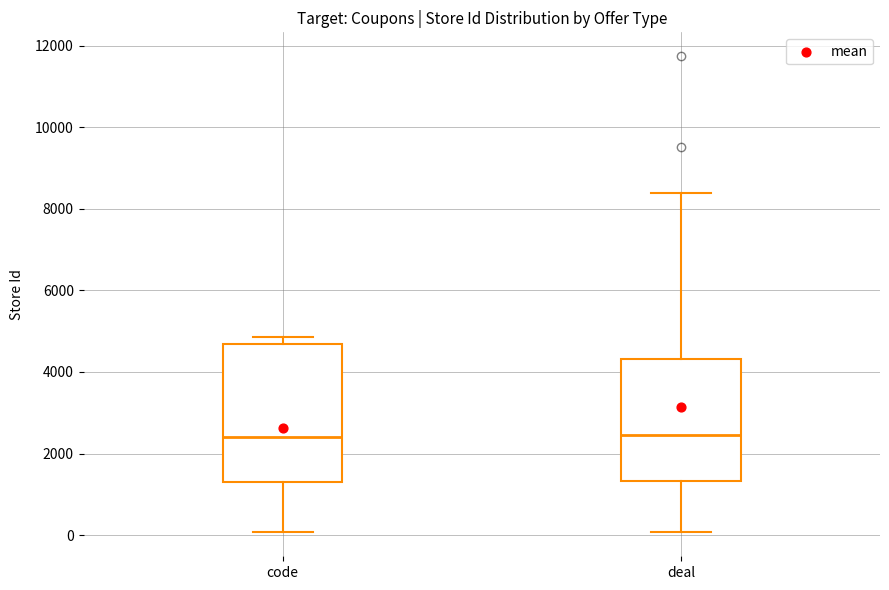

Reading left to right, read every box against the y-axis: the position of its median line, the range the box covers, and the ends of its whiskers. The values are not printed on the chart, so give them approximately, as read against the axis.

code: median 2400, box 1400 to 4600, whiskers 0 to 4800
deal: median 2400, box 1400 to 4400, whiskers 0 to 8400